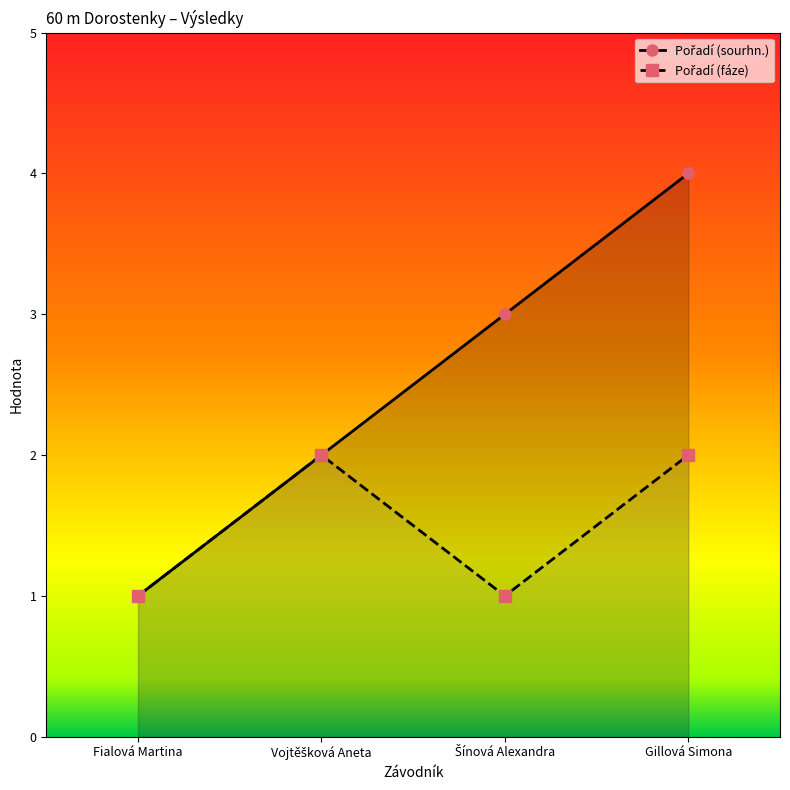

What is the label of the 1st point from the right?

Gillová Simona